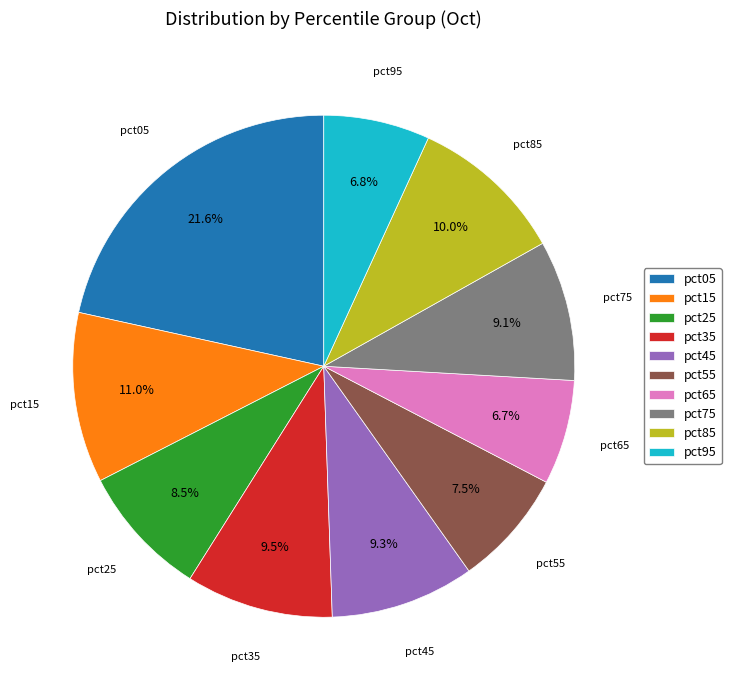

Which slice is the largest?

pct05